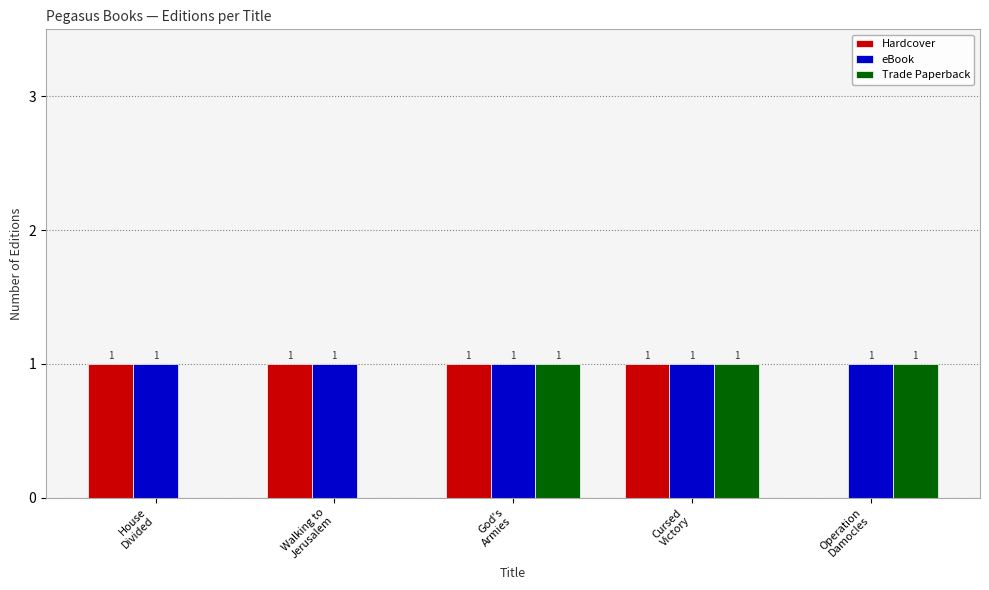

What is the sum of all Hardcover values?

4